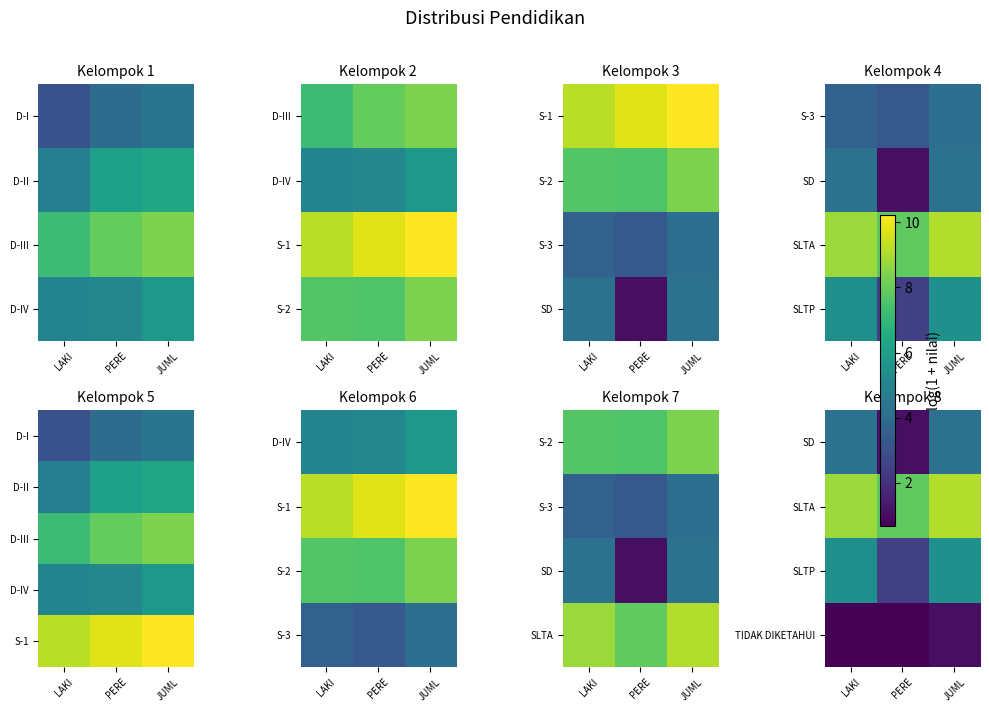

What is the spread (max minus min) of values at JUML?

9.1